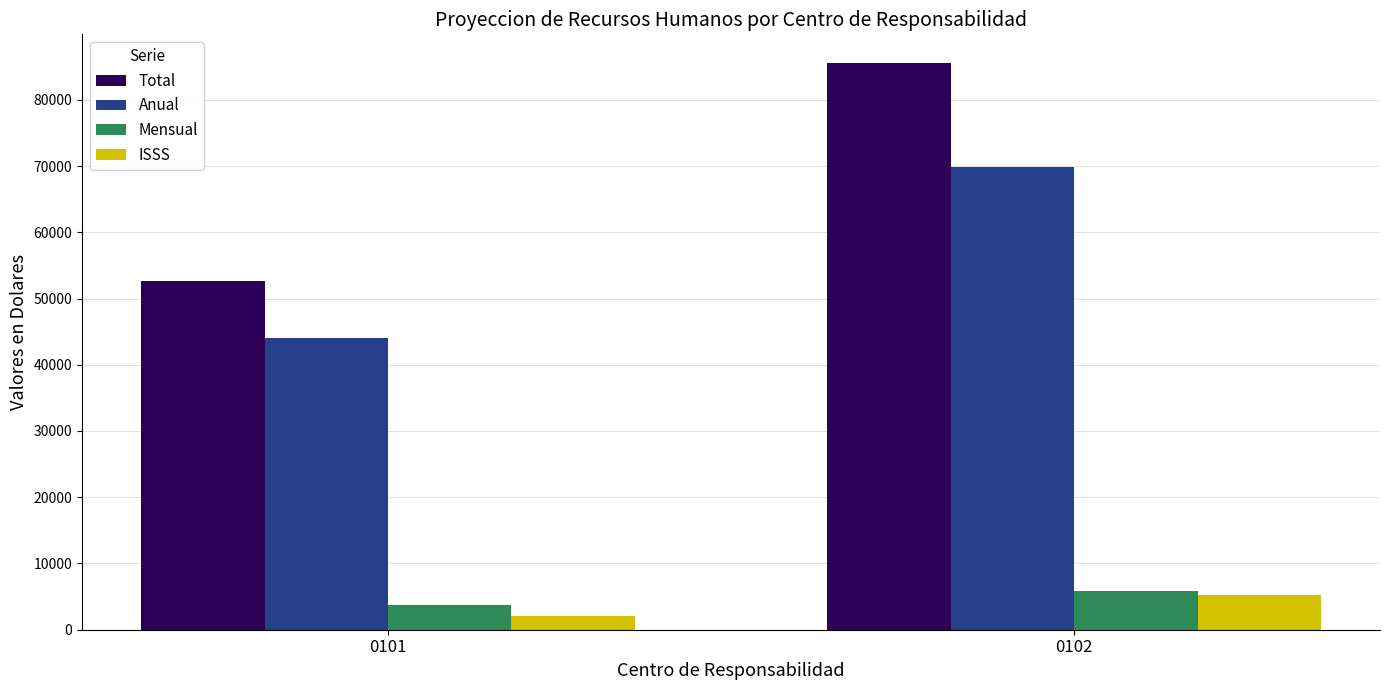

What is the sum of the Total values at 0102 and 0101?

138245